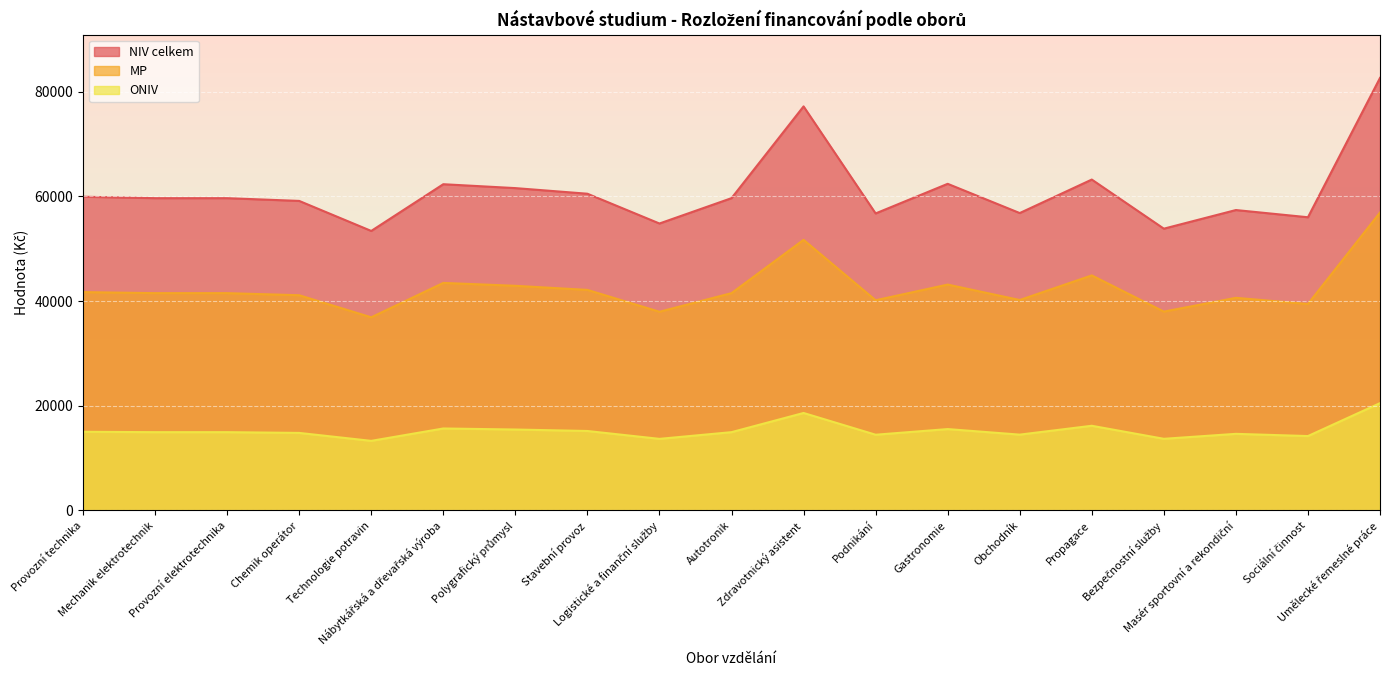

Rank the series by their average value, from highest to lowest.

NIV celkem, MP, ONIV